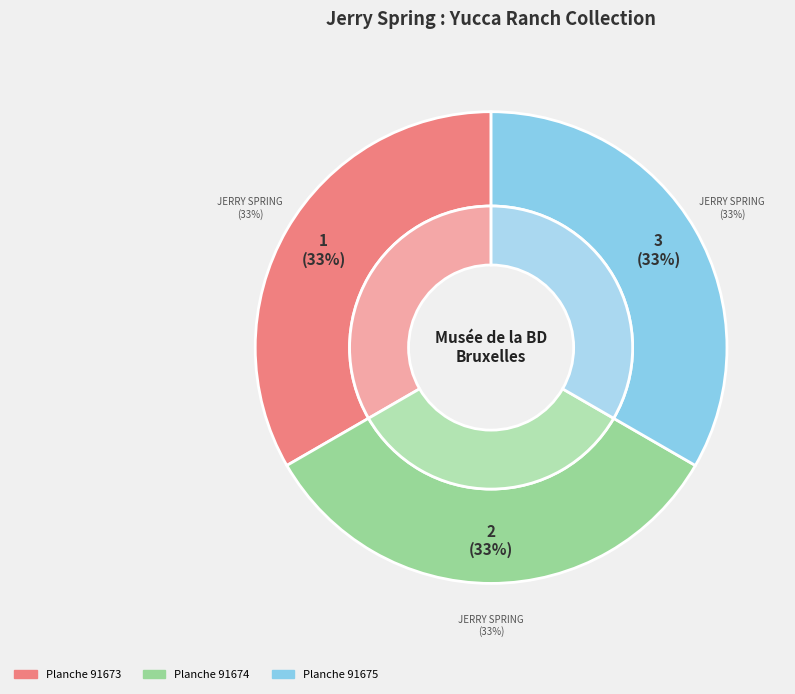

What portion of the pie excludes Jerry Spring : Yucca Ranch - planche 91673?

66.7%